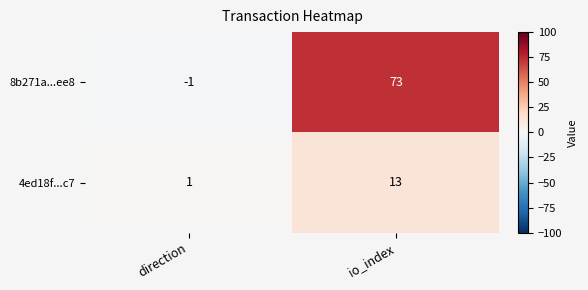

Which category has the highest value in the 4ed18f...c7 series?

io_index